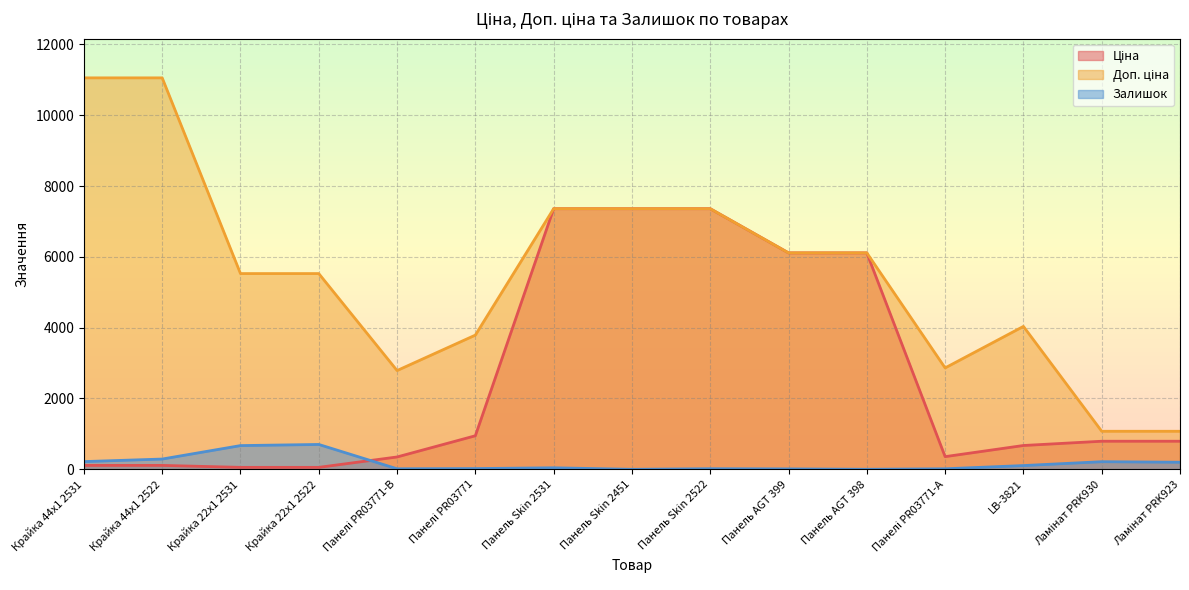

After their last crossing, which series has the higher values: Залишок or Ціна?

Ціна